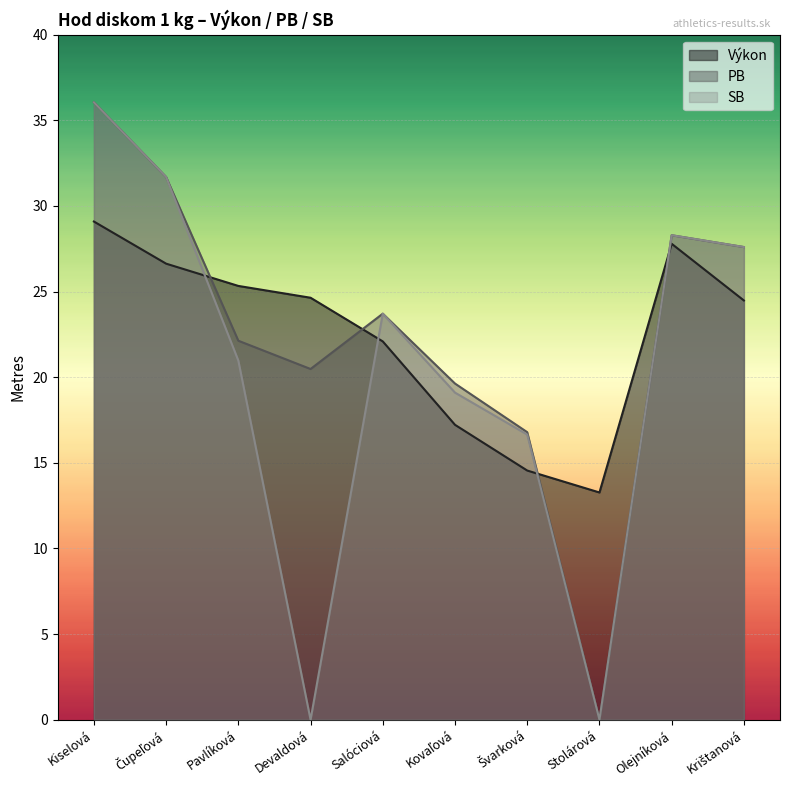

True or false: Výkon has a value of 11.7 at Pavlíková.

False